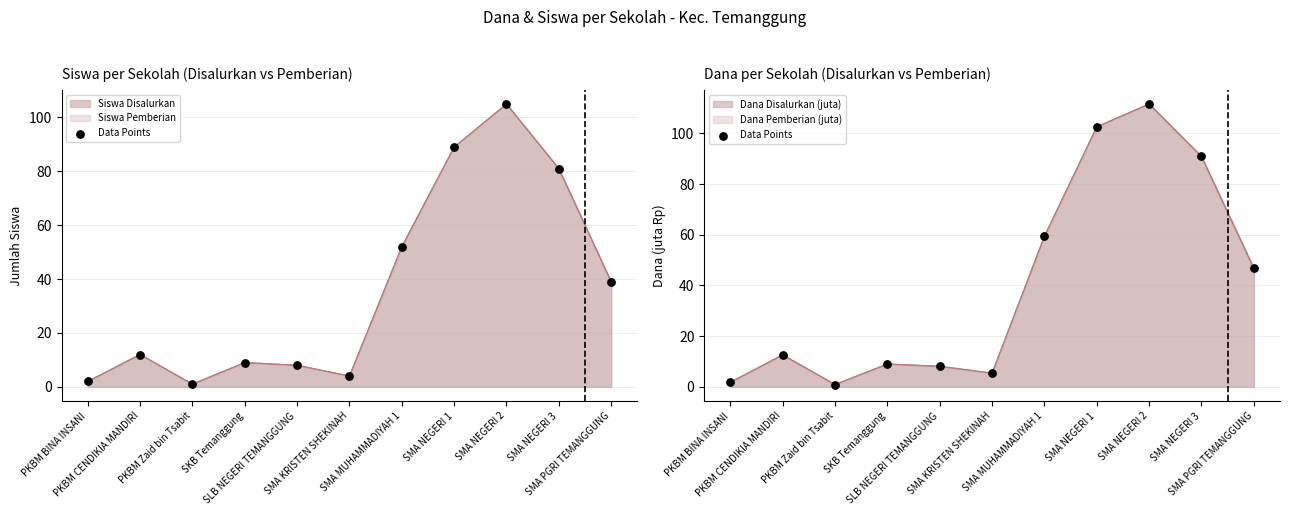

Which has a higher value, SMA MUHAMMADIYAH 1 or SMA NEGERI 3?

SMA NEGERI 3